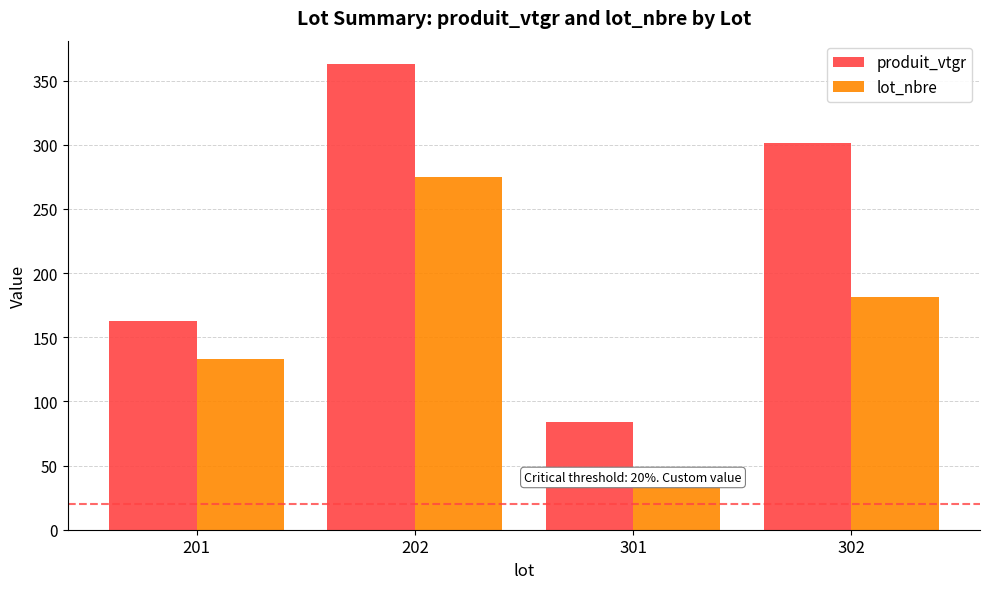

The value of lot_nbre at 201 is 133.0. True or false?

True